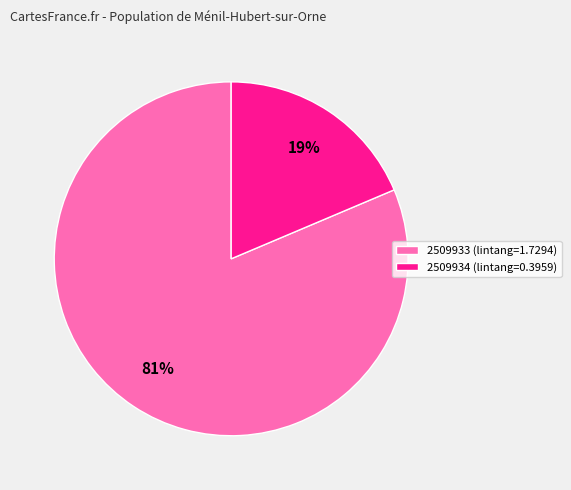

Approximately how many times larger is the value at 2509934 compared to 2509933?

0.2